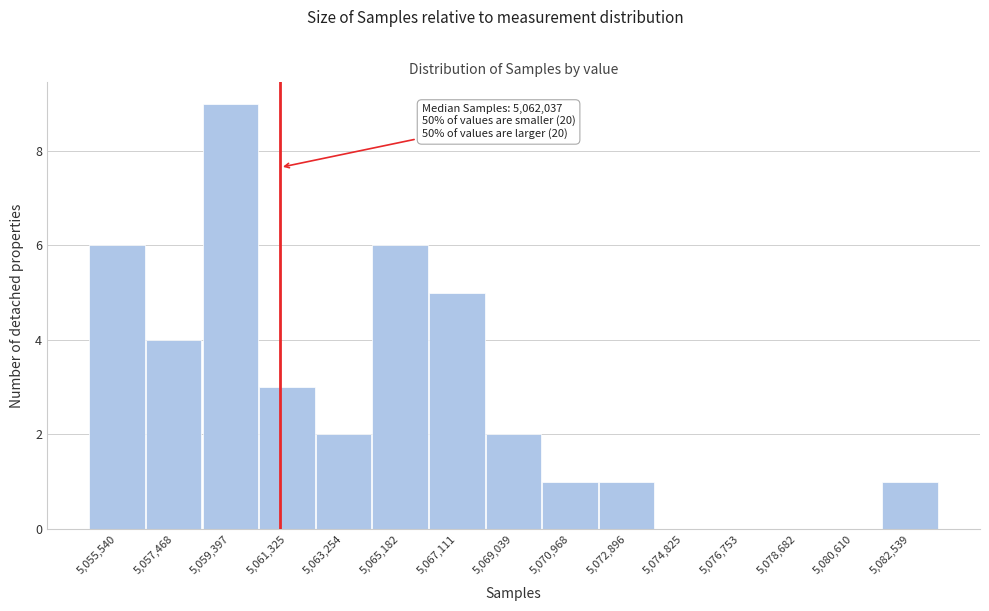

Reading right to left, what are all the values shown in this chart?

5,082,539=1	5,080,610=0	5,078,682=0	5,076,753=0	5,074,825=0	5,072,896=1	5,070,968=1	5,069,039=2	5,067,111=5	5,065,182=6	5,063,254=2	5,061,325=3	5,059,397=9	5,057,468=4	5,055,540=6